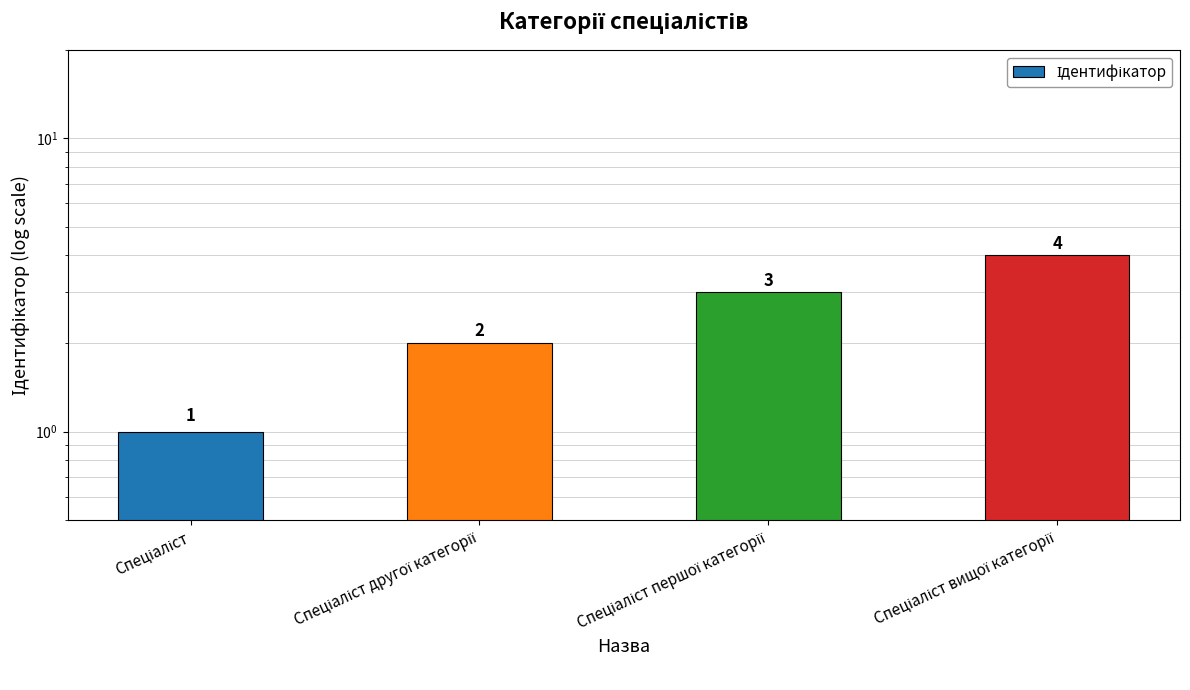

List the labels in order of value, largest first.

Спеціаліст вищої категорії, Спеціаліст першої категорії, Спеціаліст другої категорії, Спеціаліст